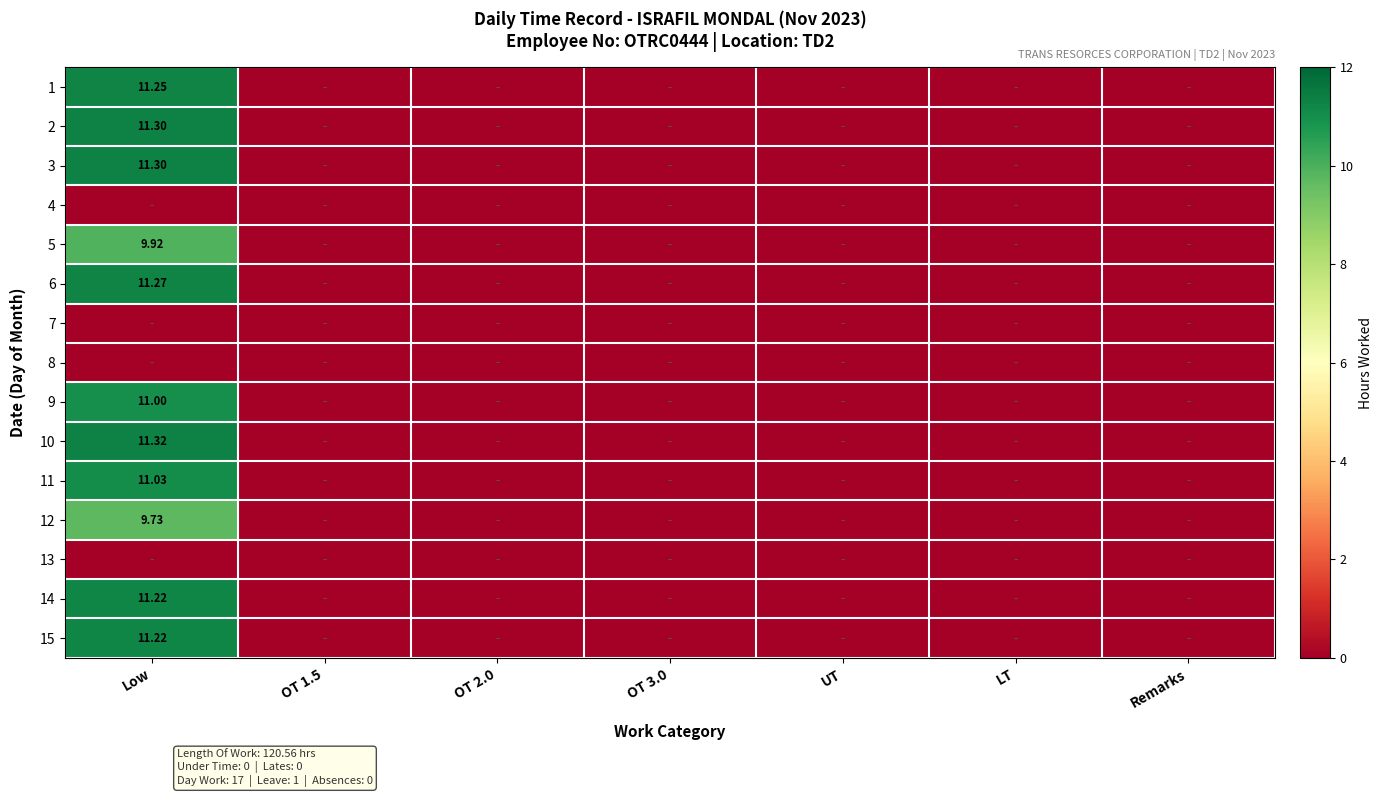

Rank the series at UT from lowest to highest value.

1, 2, 3, 4, 5, 6, 7, 8, 9, 10, 11, 12, 13, 14, 15